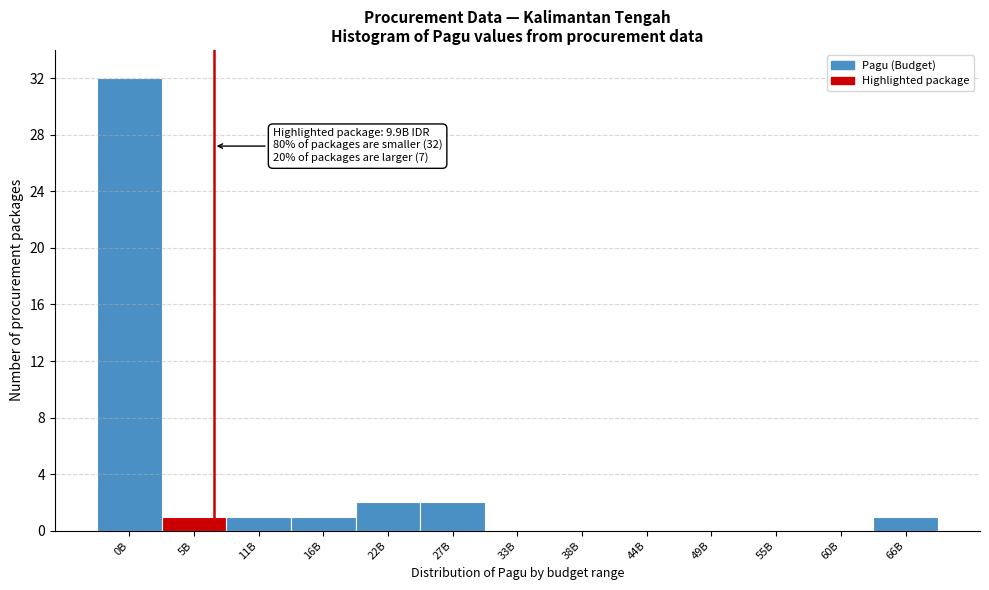

Reading left to right, what are all the values shown in this chart?

0B=32	5B=1	11B=1	16B=1	22B=2	27B=2	33B=0	38B=0	44B=0	49B=0	55B=0	60B=0	66B=1